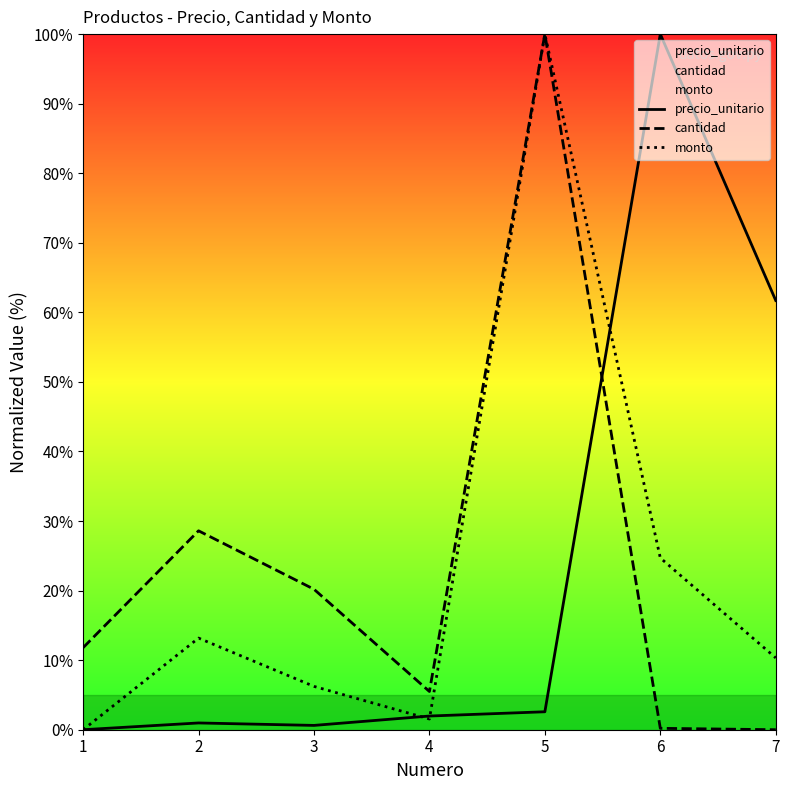

What is the difference between the highest and lowest values at 4?

4.0